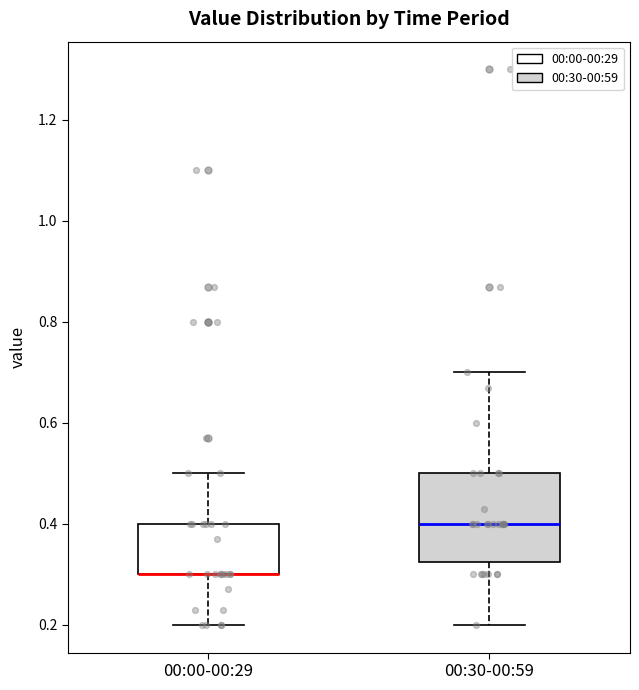

Where is the lower edge of the box for 00:30-00:59 on the y-axis? The values are not printed on the chart, so give them approximately, as read against the axis.

0.32